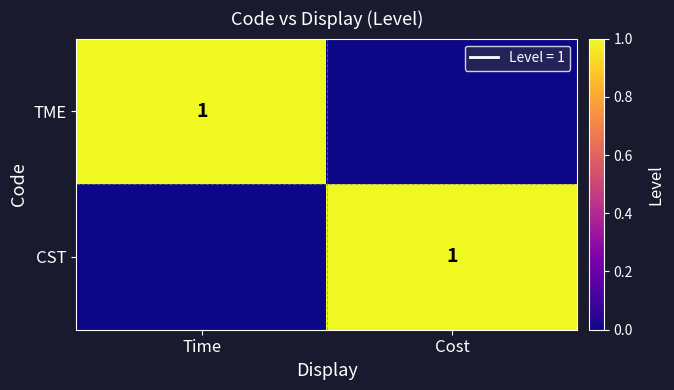

The value of CST at Cost is 1. True or false?

True